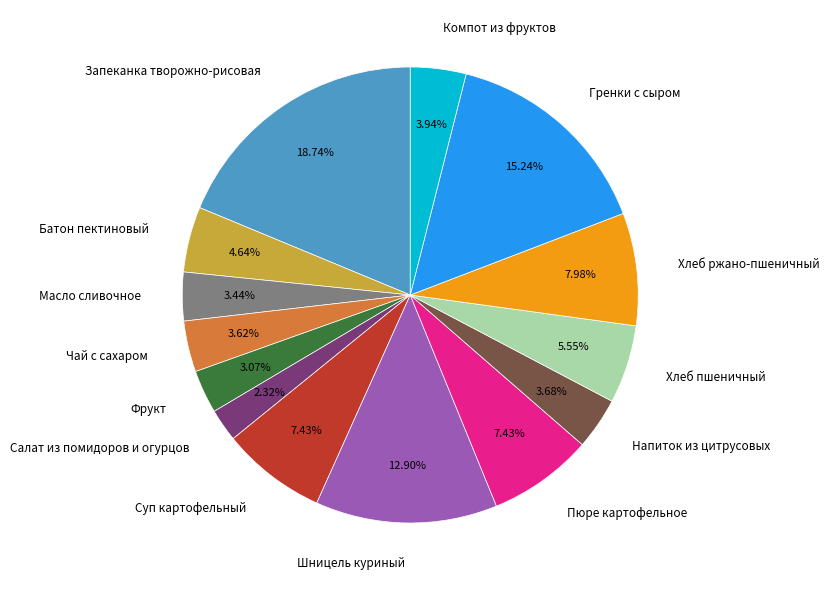

Combined, do Хлеб ржано-пшеничный and Чай с сахаром account for over 50%?

No